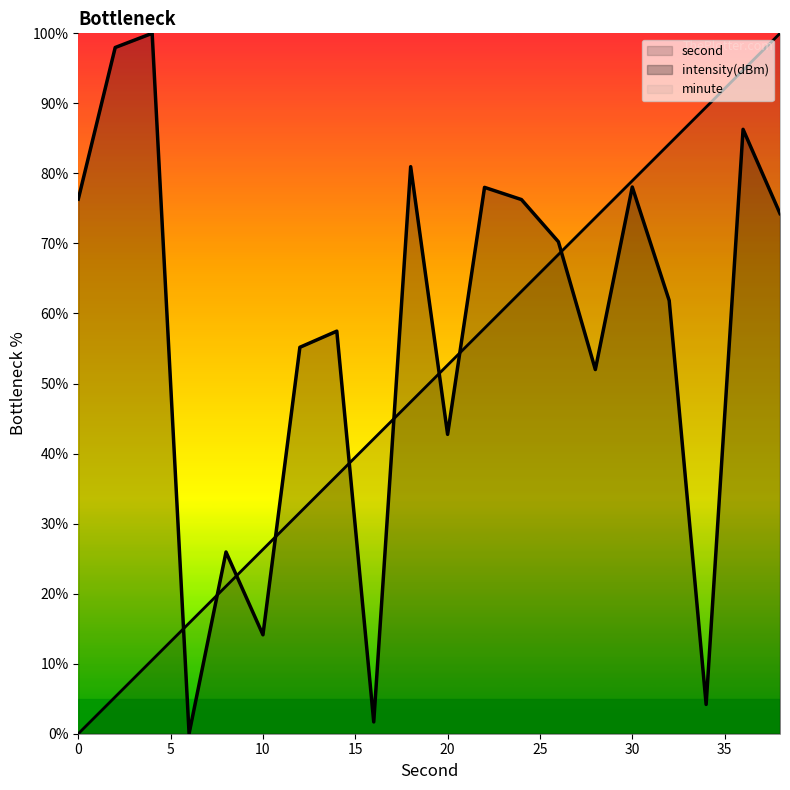

How many intersections are there between second and intensity(dBm)?

9